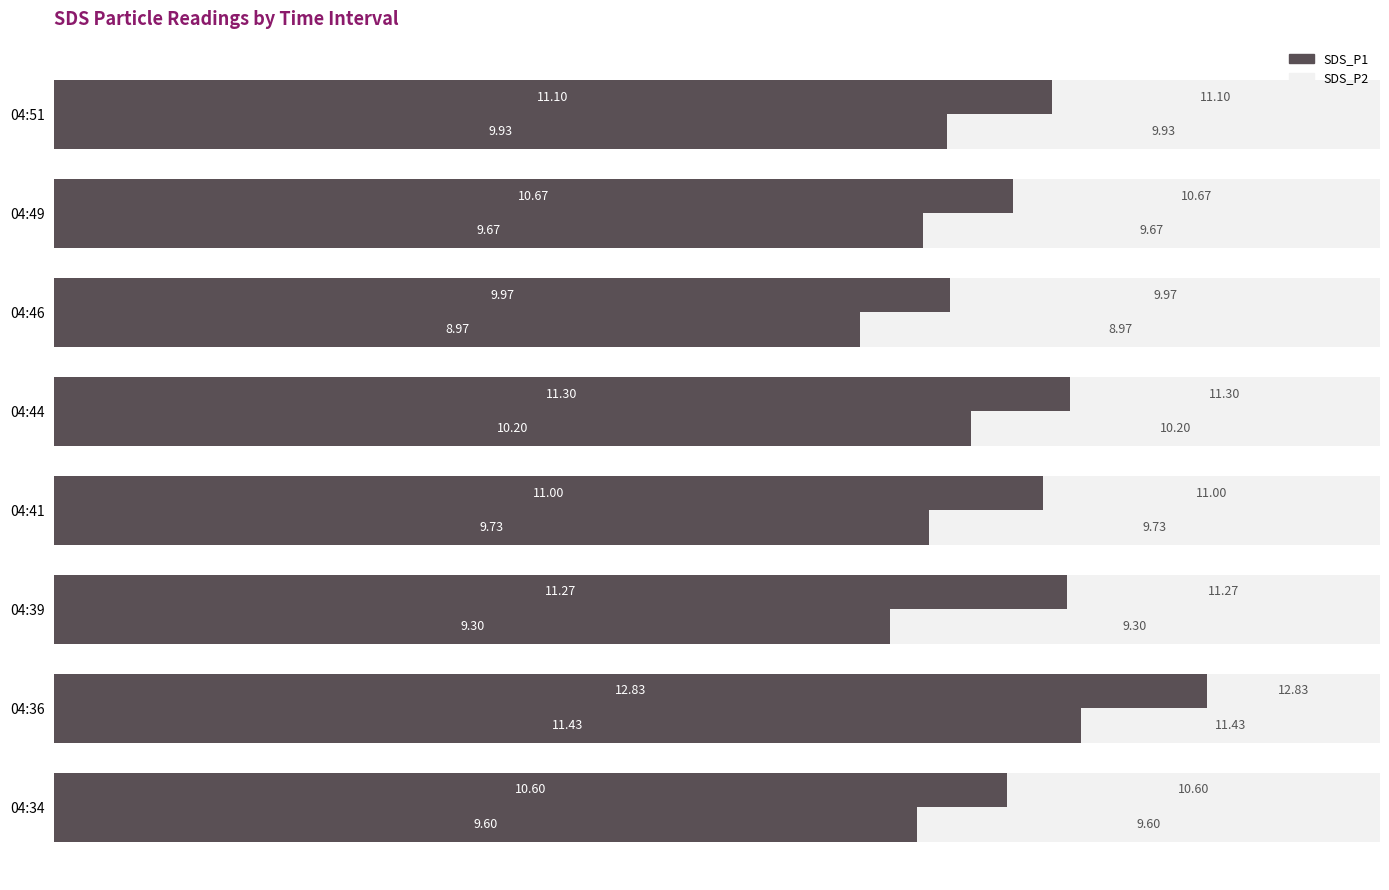

Does the chart contain stacked bars?

No